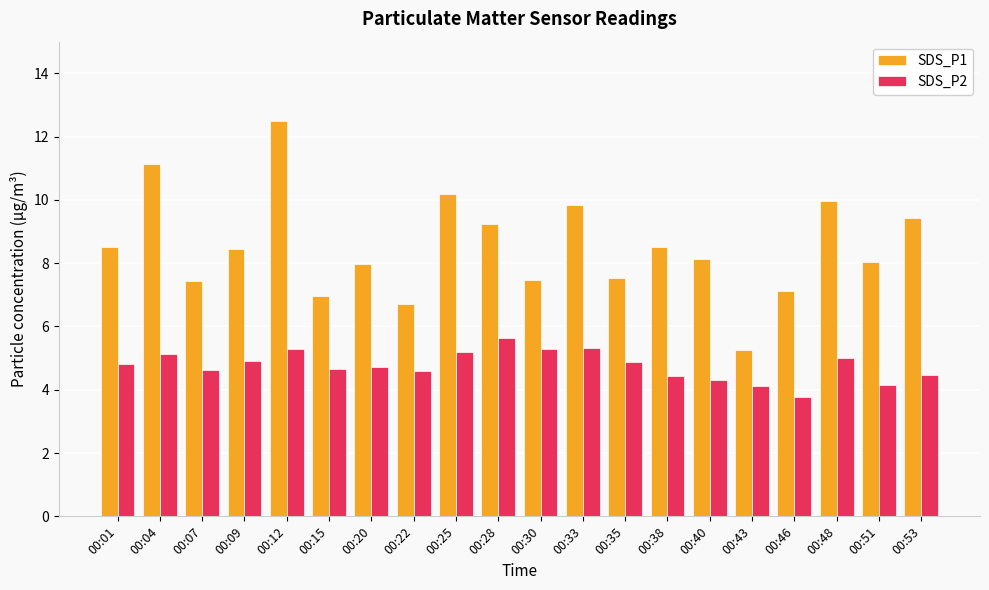

How many groups of bars are there?

20